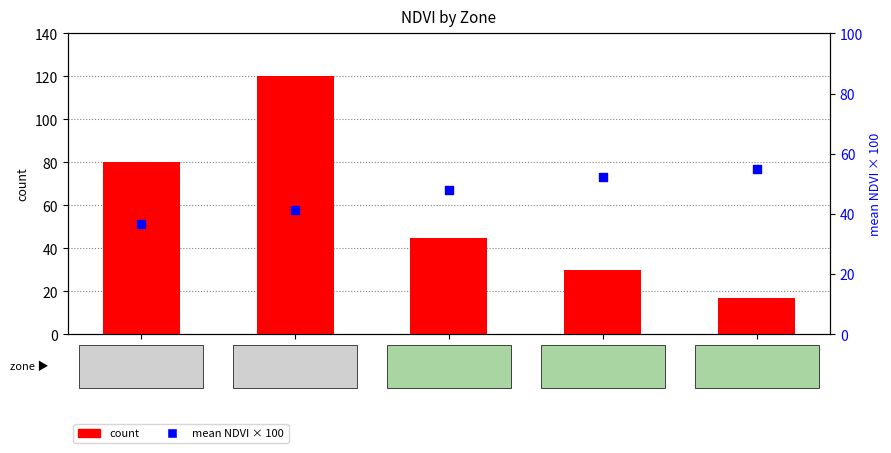

At which category is the sum across all series the highest?

Zone 1